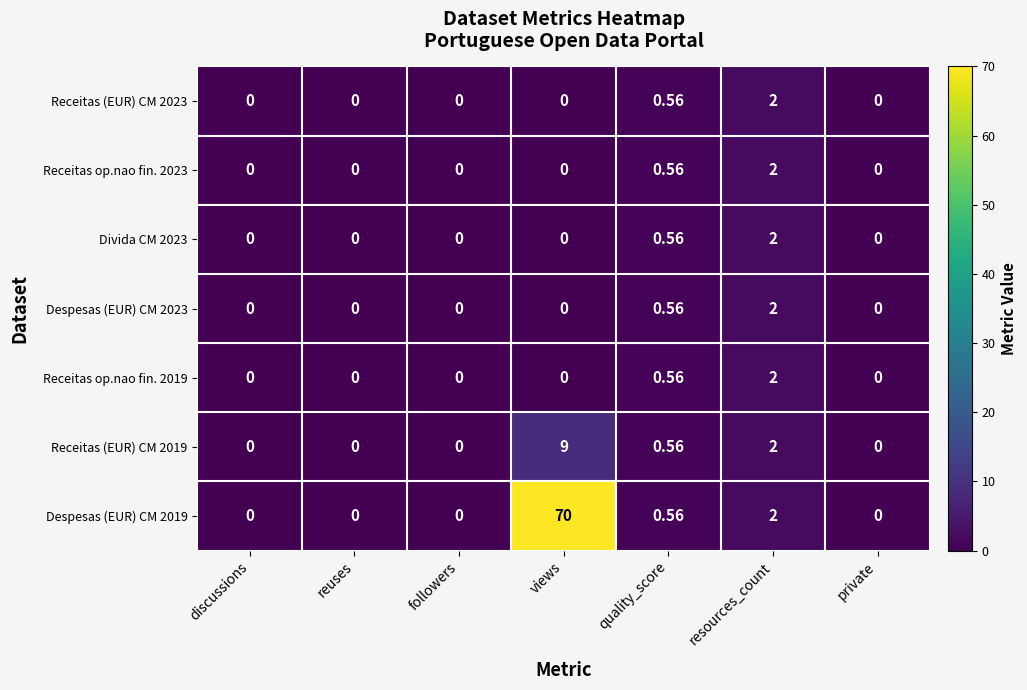

What is the maximum value shown in the chart?

70.0